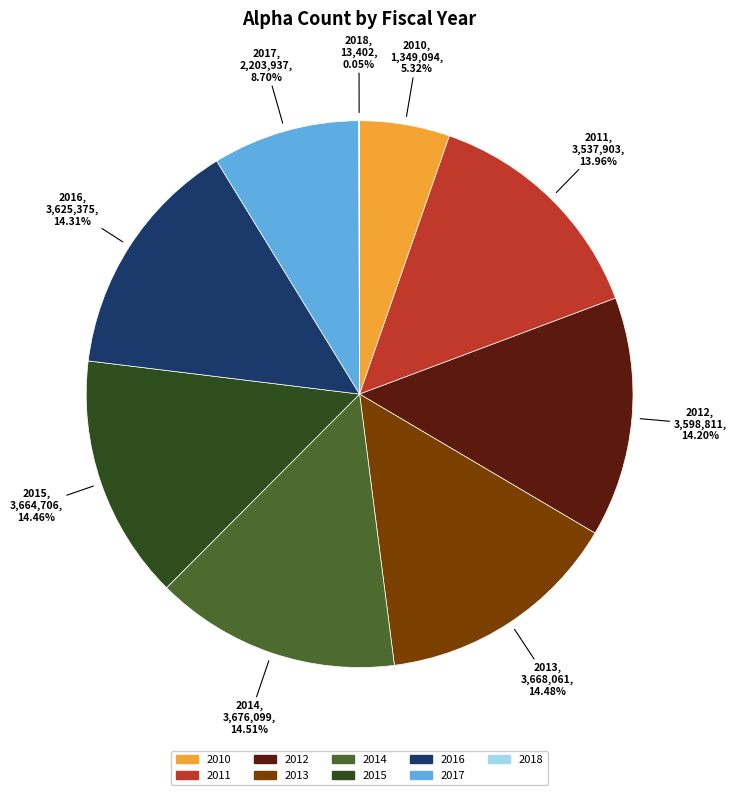

To the nearest percent, what portion does 2011 represent?

14%